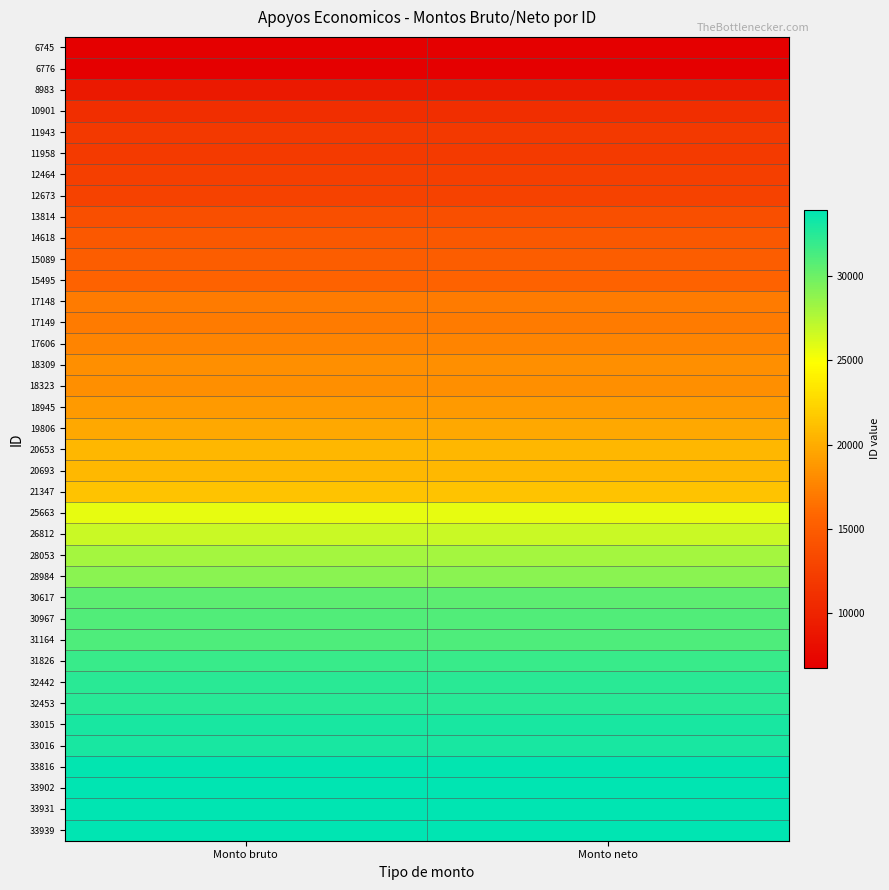

Reading right to left, extract all data points from this chart.

6745: Monto neto=6745	Monto bruto=6745
6776: Monto neto=6776	Monto bruto=6776
8983: Monto neto=8983	Monto bruto=8983
10901: Monto neto=10901	Monto bruto=10901
11943: Monto neto=11943	Monto bruto=11943
11958: Monto neto=11958	Monto bruto=11958
12464: Monto neto=12464	Monto bruto=12464
12673: Monto neto=12673	Monto bruto=12673
13814: Monto neto=13814	Monto bruto=13814
14618: Monto neto=14618	Monto bruto=14618
15089: Monto neto=15089	Monto bruto=15089
15495: Monto neto=15495	Monto bruto=15495
17148: Monto neto=17148	Monto bruto=17148
17149: Monto neto=17149	Monto bruto=17149
17606: Monto neto=17606	Monto bruto=17606
18309: Monto neto=18309	Monto bruto=18309
18323: Monto neto=18323	Monto bruto=18323
18945: Monto neto=18945	Monto bruto=18945
19806: Monto neto=19806	Monto bruto=19806
20653: Monto neto=20653	Monto bruto=20653
20693: Monto neto=20693	Monto bruto=20693
21347: Monto neto=21347	Monto bruto=21347
25663: Monto neto=25663	Monto bruto=25663
26812: Monto neto=26812	Monto bruto=26812
28053: Monto neto=28053	Monto bruto=28053
28984: Monto neto=28984	Monto bruto=28984
30617: Monto neto=30617	Monto bruto=30617
30967: Monto neto=30967	Monto bruto=30967
31164: Monto neto=31164	Monto bruto=31164
31826: Monto neto=31826	Monto bruto=31826
32442: Monto neto=32442	Monto bruto=32442
32453: Monto neto=32453	Monto bruto=32453
33015: Monto neto=33015	Monto bruto=33015
33016: Monto neto=33016	Monto bruto=33016
33816: Monto neto=33816	Monto bruto=33816
33902: Monto neto=33902	Monto bruto=33902
33931: Monto neto=33931	Monto bruto=33931
33939: Monto neto=33939	Monto bruto=33939